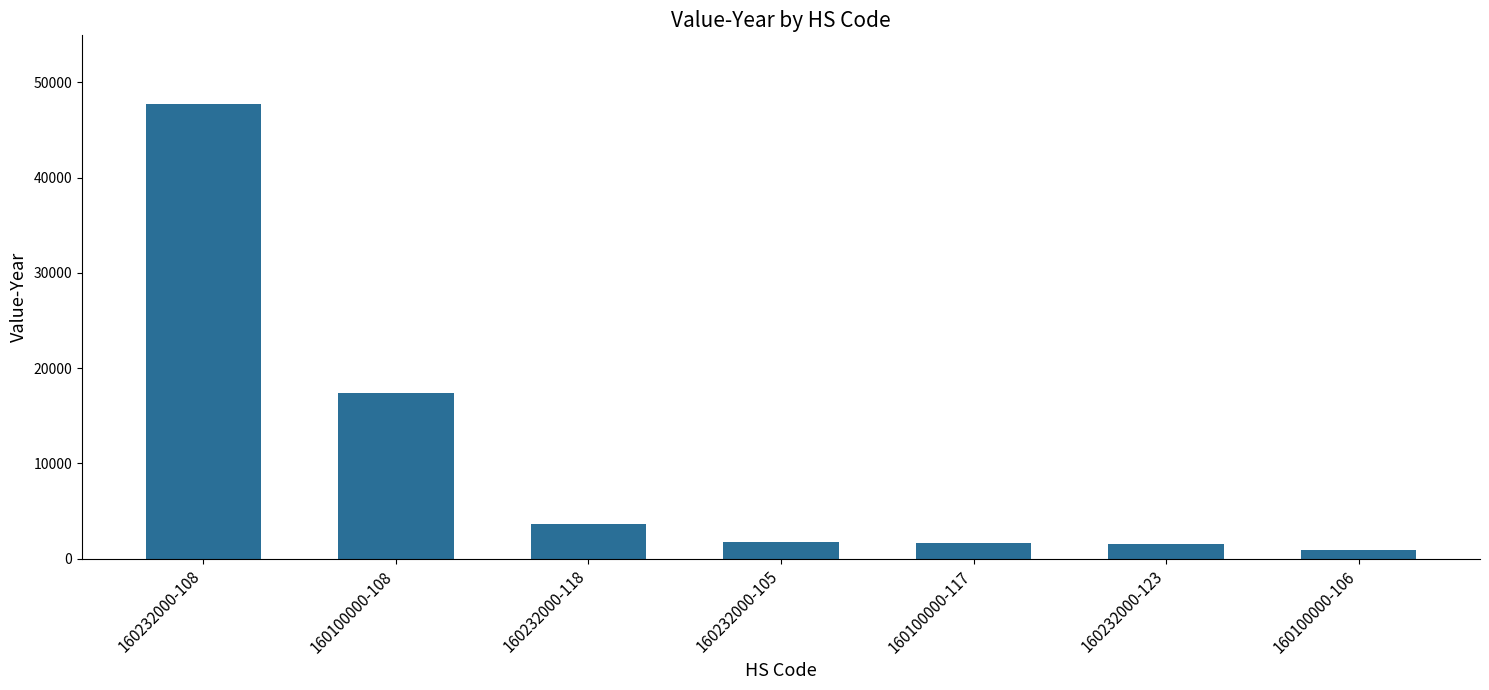

The value at 160232000-118 is 6005. True or false?

False